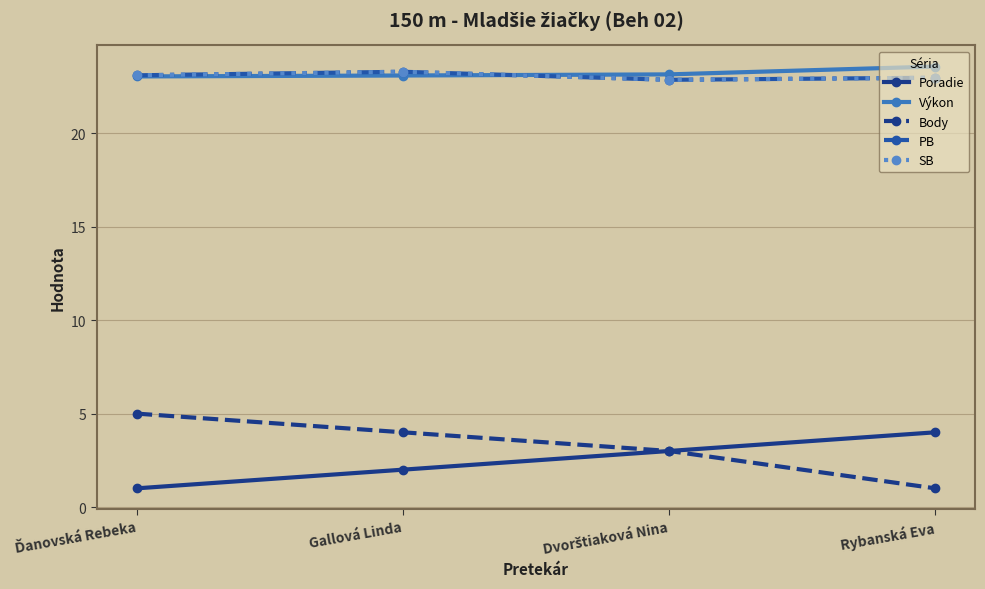

What is the difference between the Poradie values at Rybanská Eva and Ďanovská Rebeka?

3.0